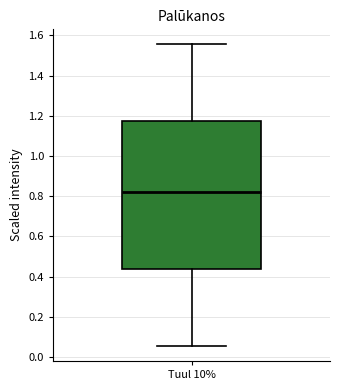

Read this box plot against the y-axis: the position of the median line, the range covered by the box, and the ends of both whiskers. The values are not printed on the chart, so give them approximately, as read against the axis.

median 0.82, box 0.44 to 1.18, whiskers 0.06 to 1.56